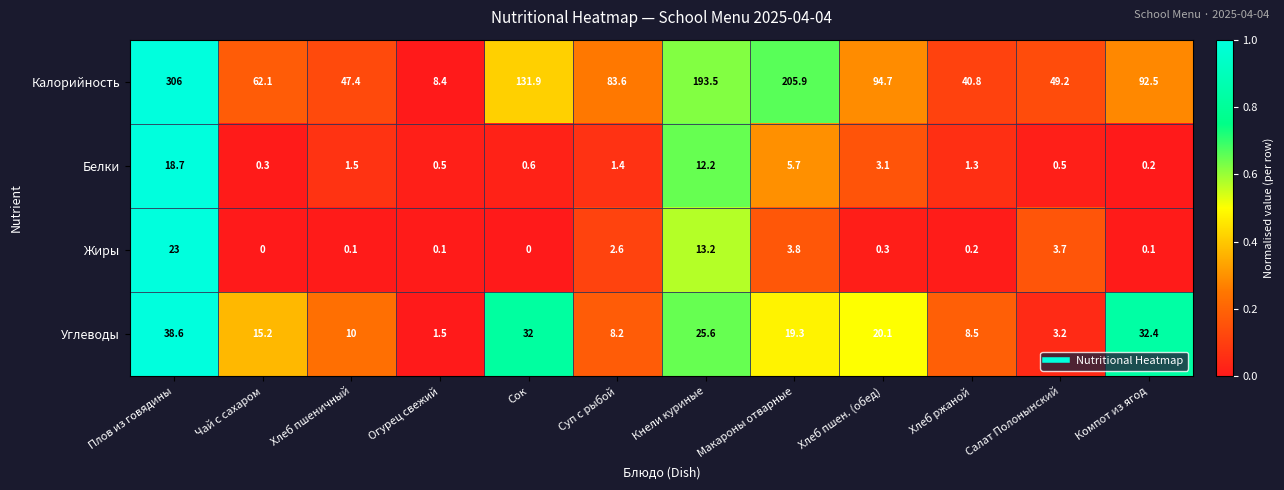

At which label is Калорийность closest to 157?

Сок